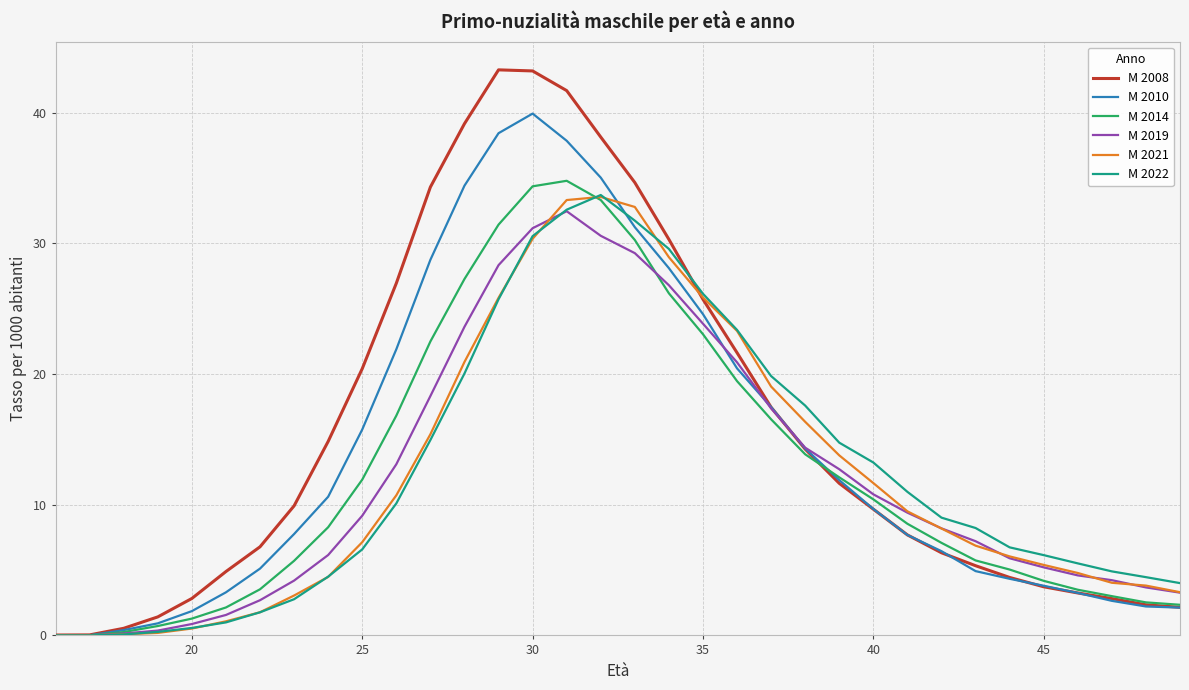

What is the maximum value for M 2022?

33.7